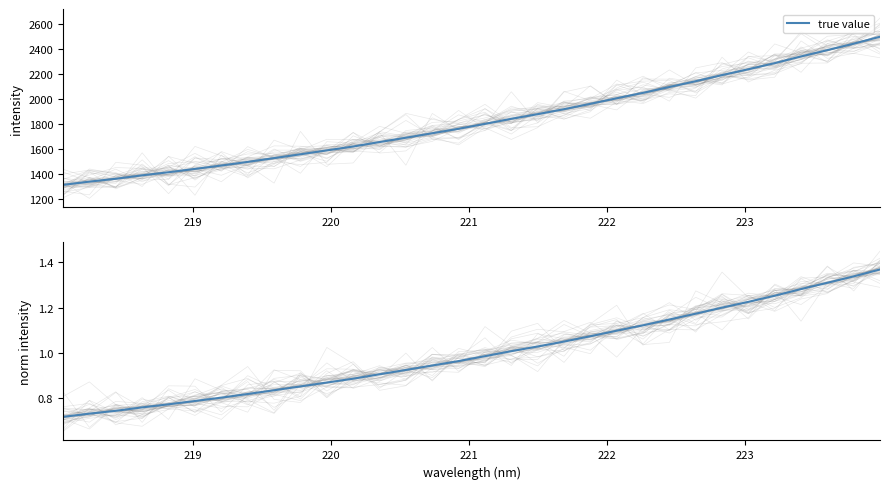

What is the average value?

1.0